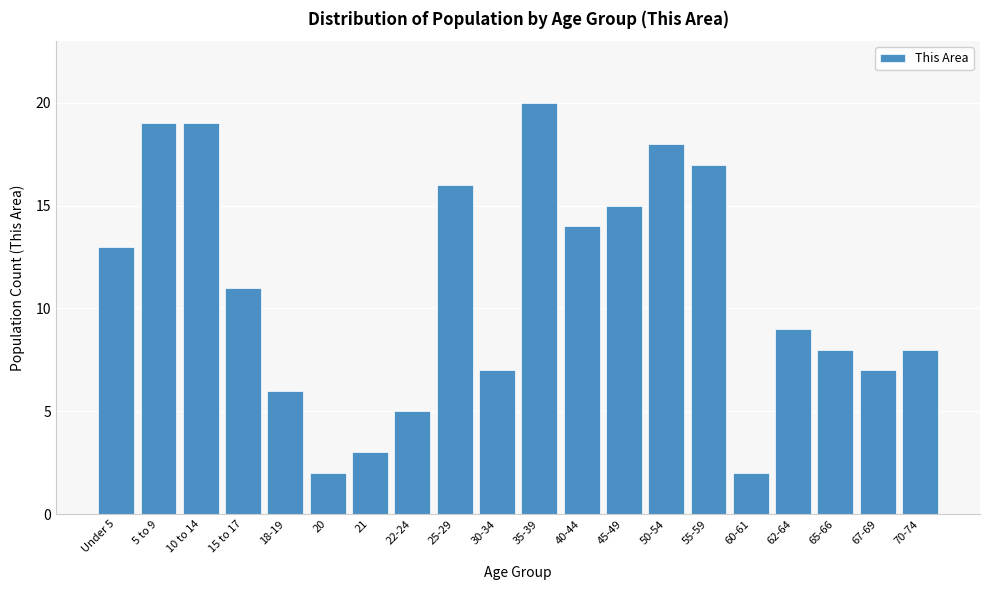

Reading right to left, transcribe all the data shown in this chart.

70-74=8	67-69=7	65-66=8	62-64=9	60-61=2	55-59=17	50-54=18	45-49=15	40-44=14	35-39=20	30-34=7	25-29=16	22-24=5	21=3	20=2	18-19=6	15 to 17=11	10 to 14=19	5 to 9=19	Under 5=13